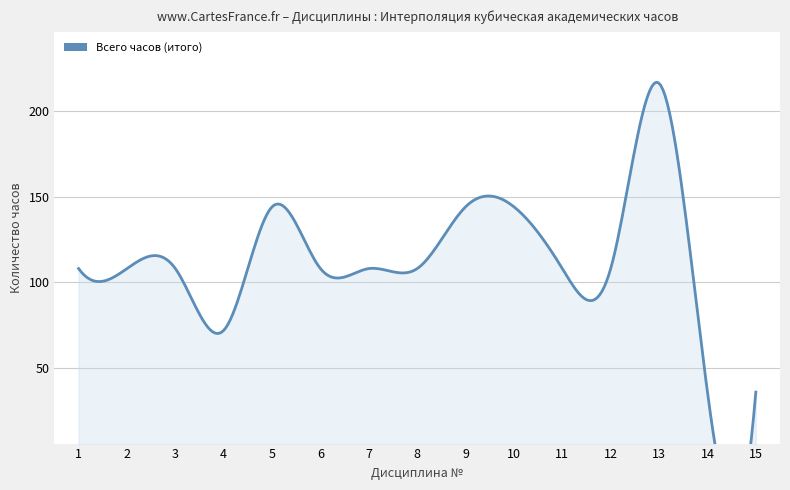

Rank the categories by value from highest to lowest.

13, 5, 9, 10, 1, 2, 3, 6, 7, 8, 11, 12, 4, 14, 15